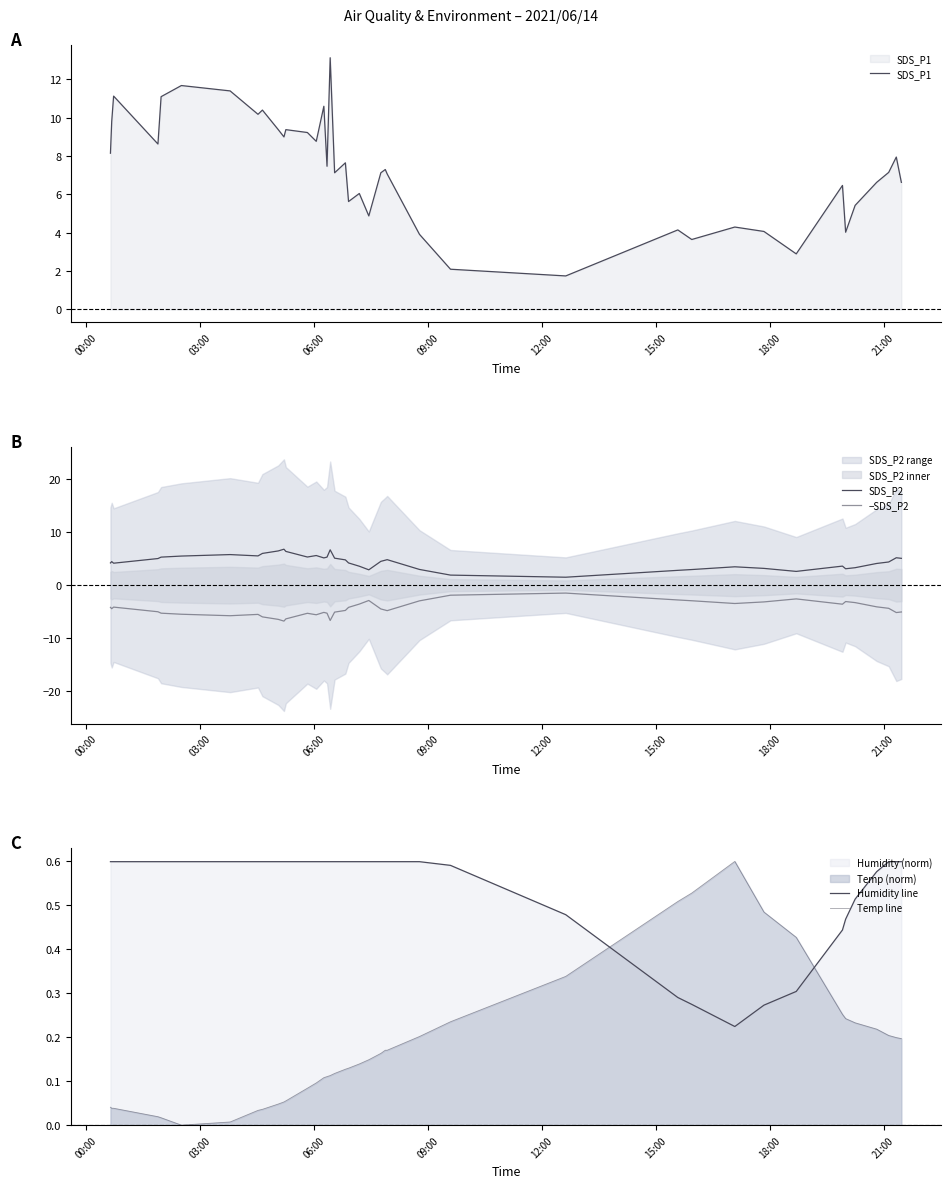

Does the chart display data point markers on the line(s)?

No